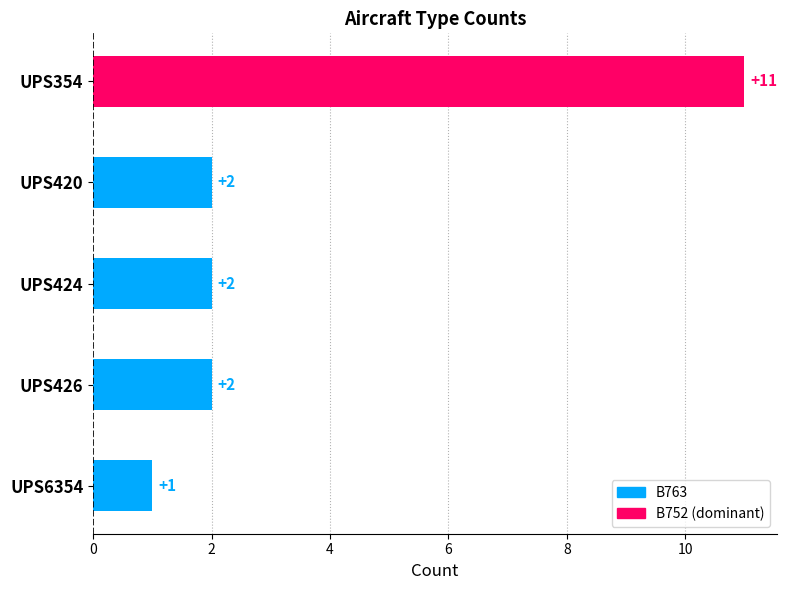

Reading top to bottom, list all the values displayed in this chart.

UPS354=11	UPS420=2	UPS424=2	UPS426=2	UPS6354=1